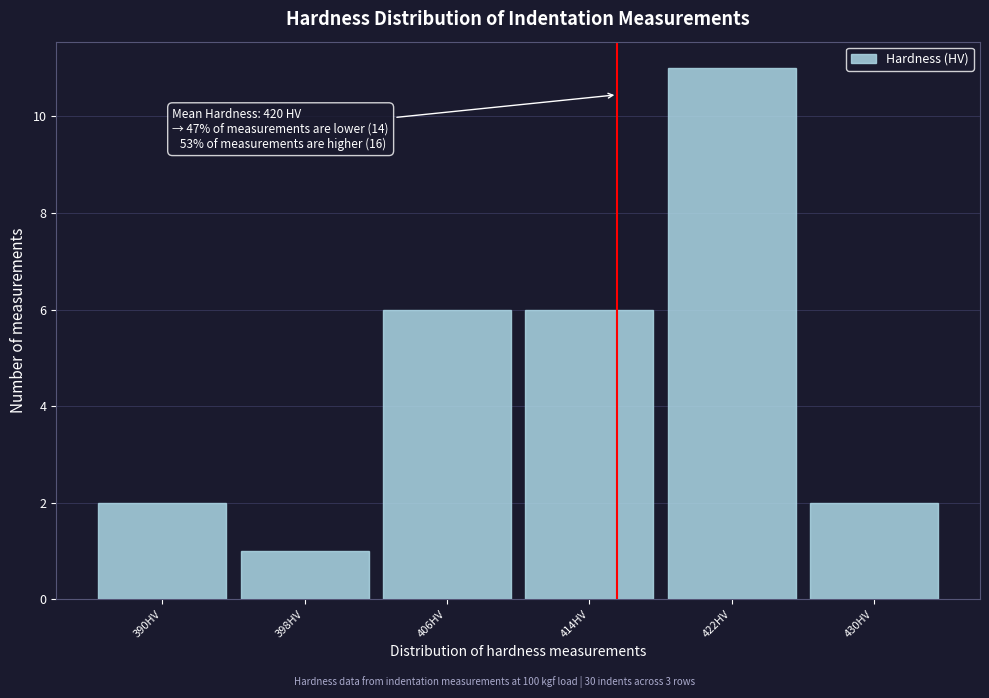

Reading right to left, transcribe all the data shown in this chart.

2	11	6	6	1	2